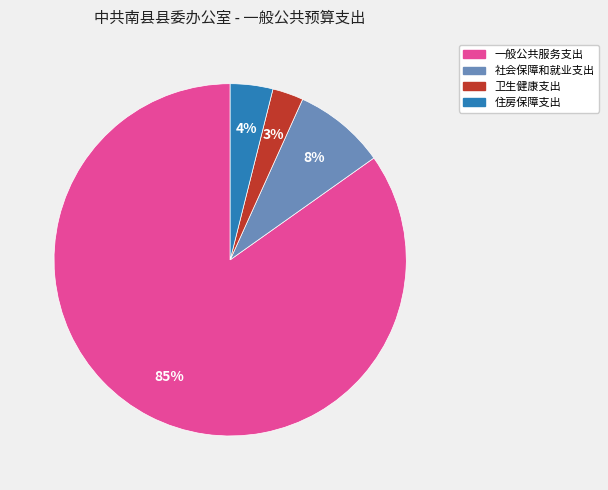

To the nearest percent, what portion does 一般公共服务支出 represent?

85%